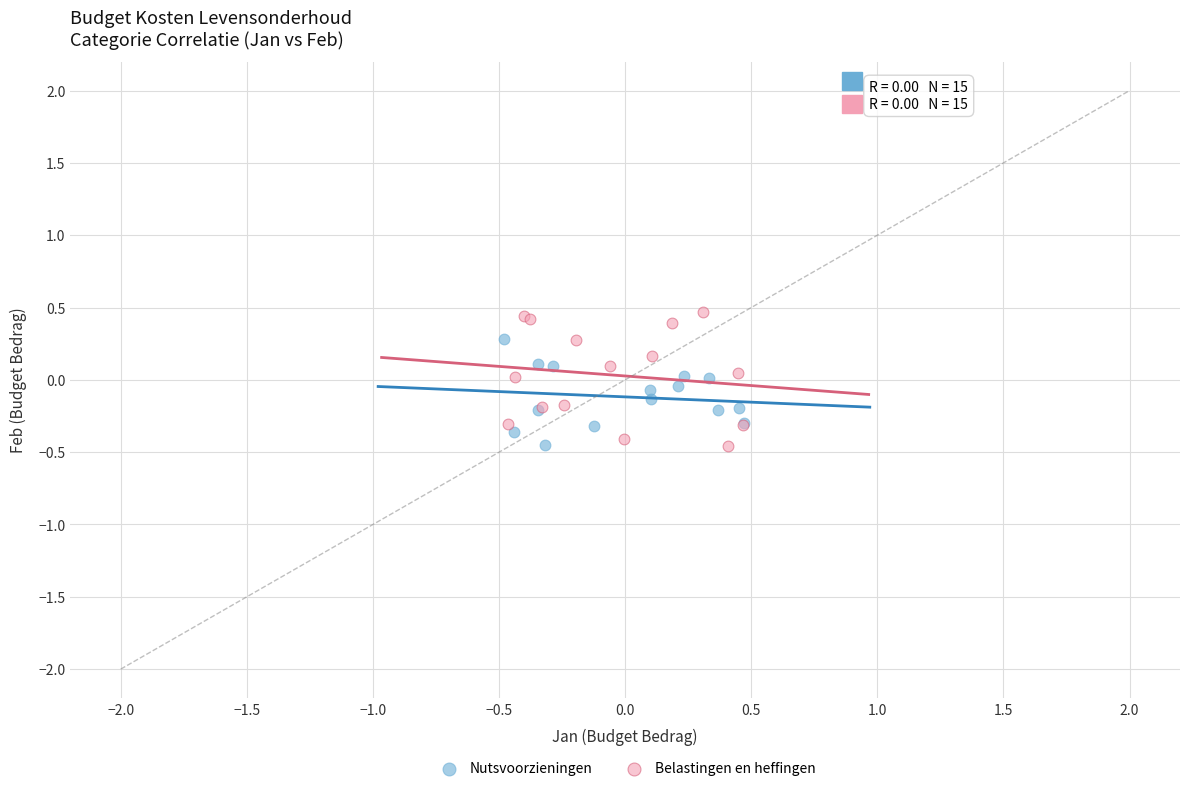

Which series has the widest spread of Y values?

Belastingen en heffingen